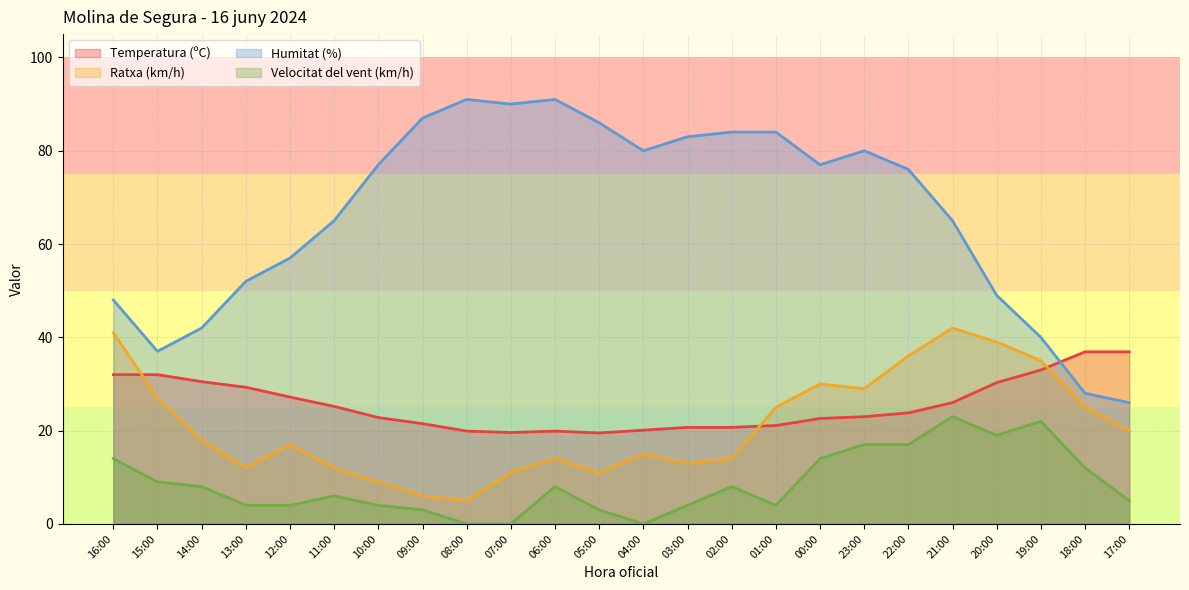

True or false: Velocitat del vent (km/h) and Ratxa (km/h) cross at least once.

False